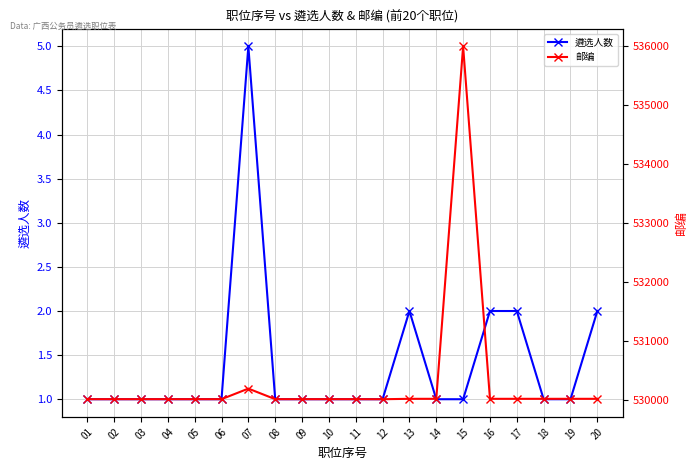

In 遴选人数, how many points are higher than both neighbors (excluding endpoints)?

2